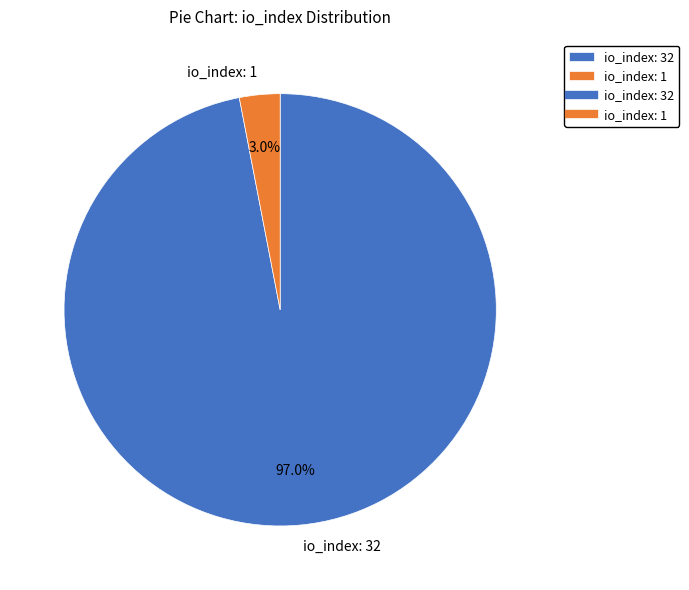

Between io_index: 1 and io_index: 32, which is larger?

io_index: 32